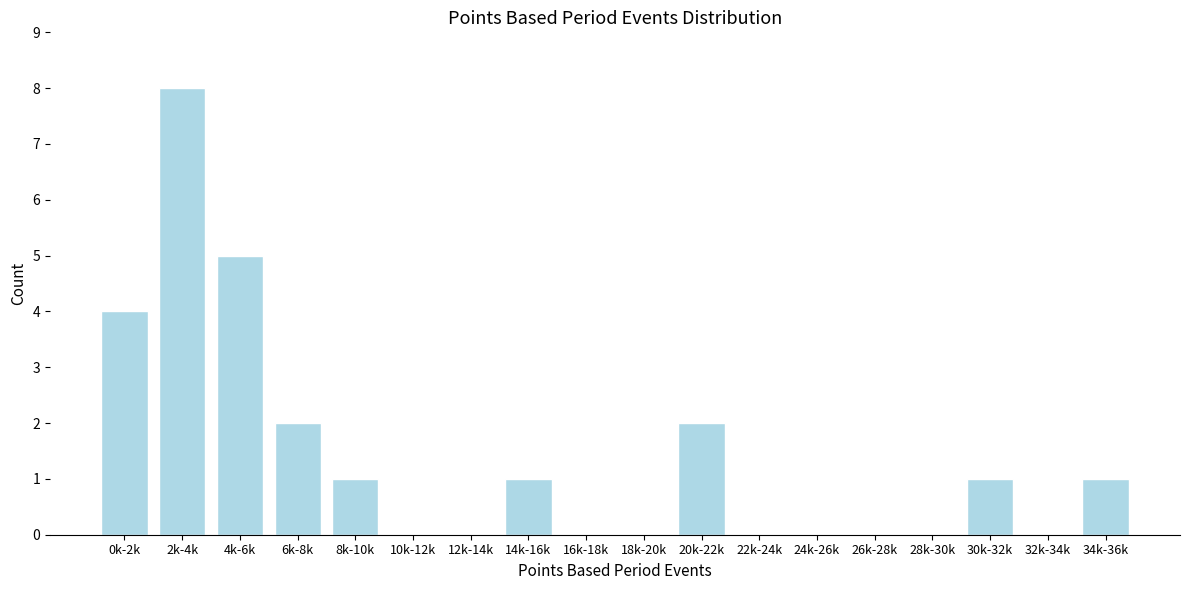

Reading right to left, list all the values displayed in this chart.

34k-36k=1	32k-34k=0	30k-32k=1	28k-30k=0	26k-28k=0	24k-26k=0	22k-24k=0	20k-22k=2	18k-20k=0	16k-18k=0	14k-16k=1	12k-14k=0	10k-12k=0	8k-10k=1	6k-8k=2	4k-6k=5	2k-4k=8	0k-2k=4